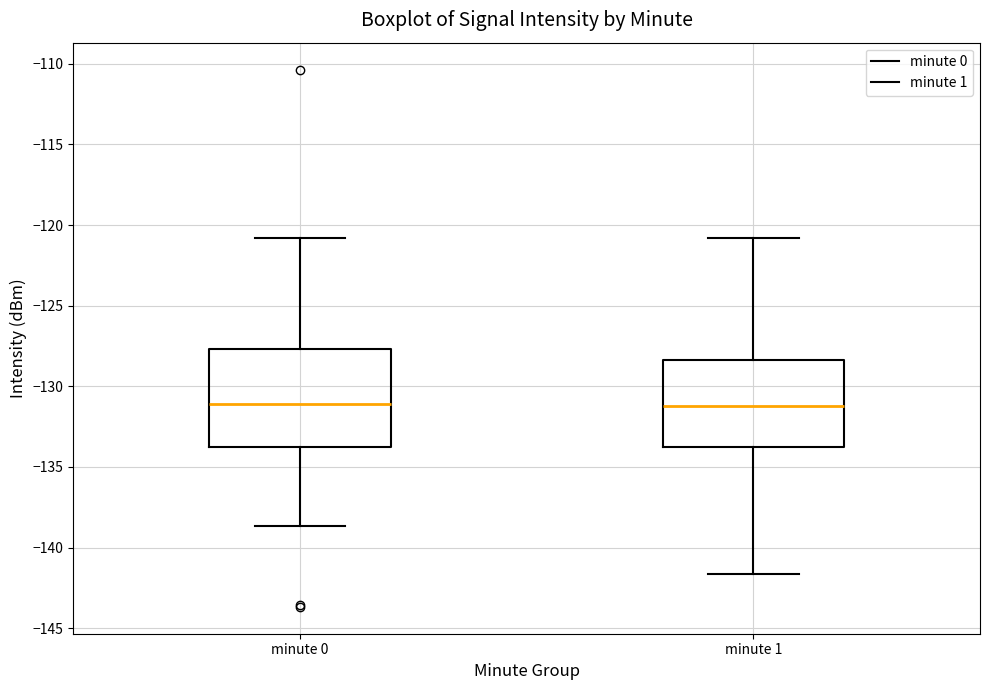

Where does the upper whisker of the box for minute 0 end on the y-axis? The values are not printed on the chart, so give them approximately, as read against the axis.

-121.0